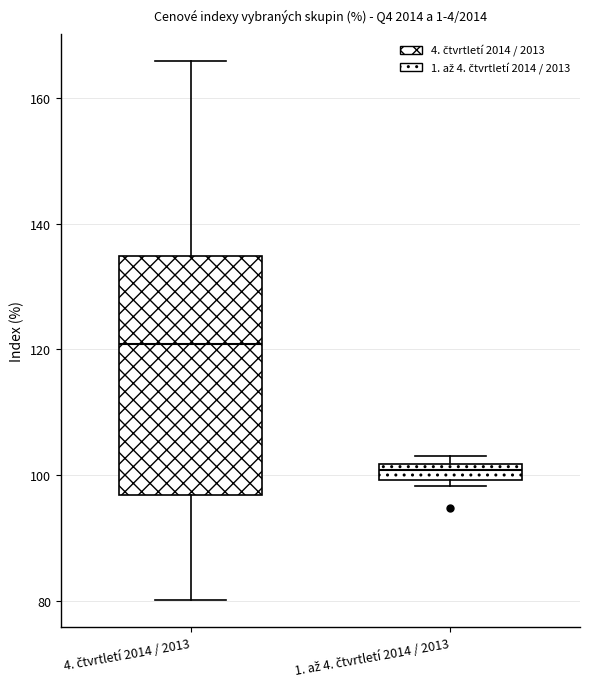

Where does the upper whisker of the box for 4. čtvrtletí 2014 / 2013 end on the y-axis? The values are not printed on the chart, so give them approximately, as read against the axis.

166